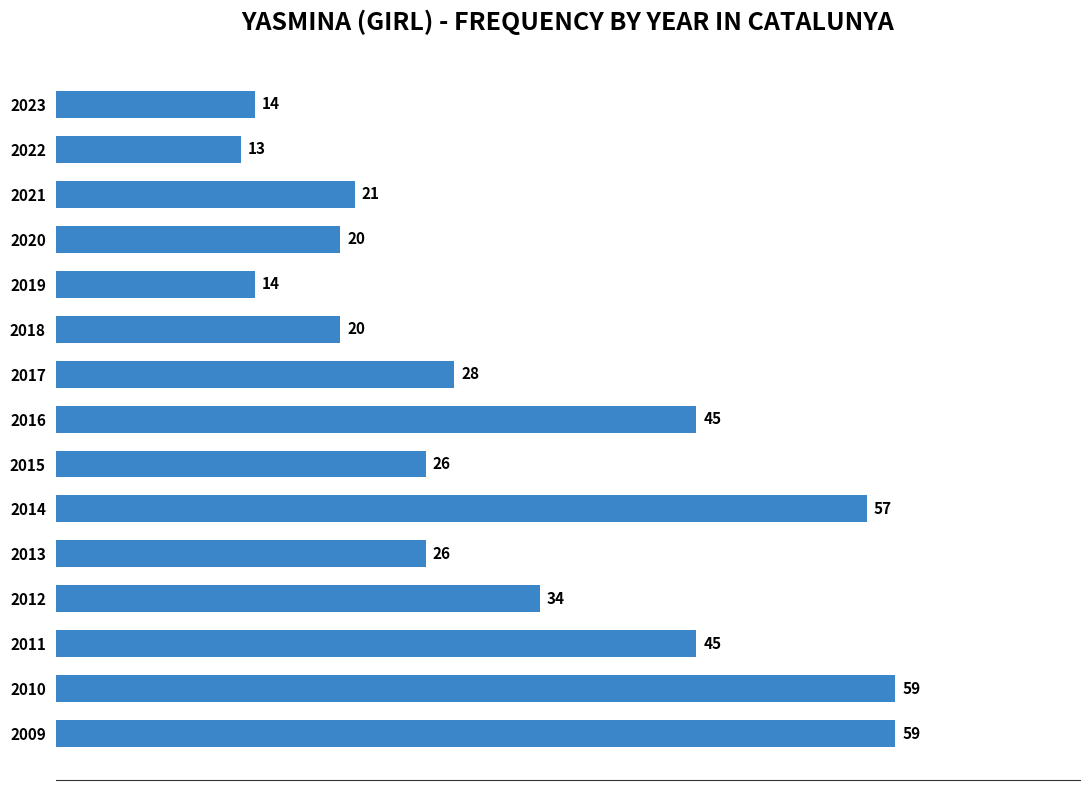

What is the sum of all values?

481